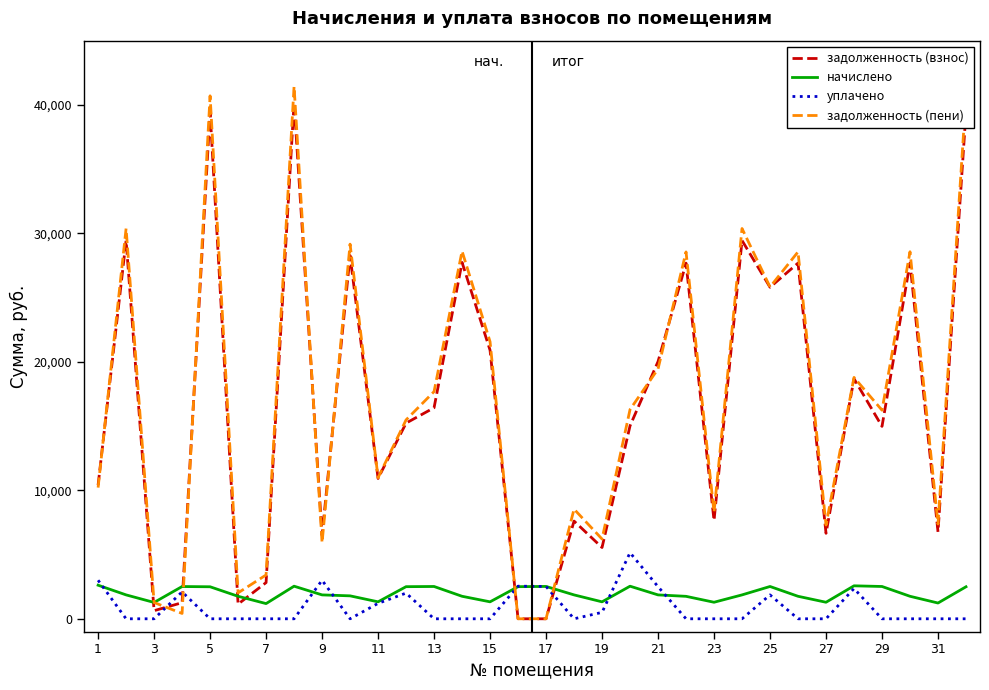

Which series has the largest total across all categories?

задолженность (пени)